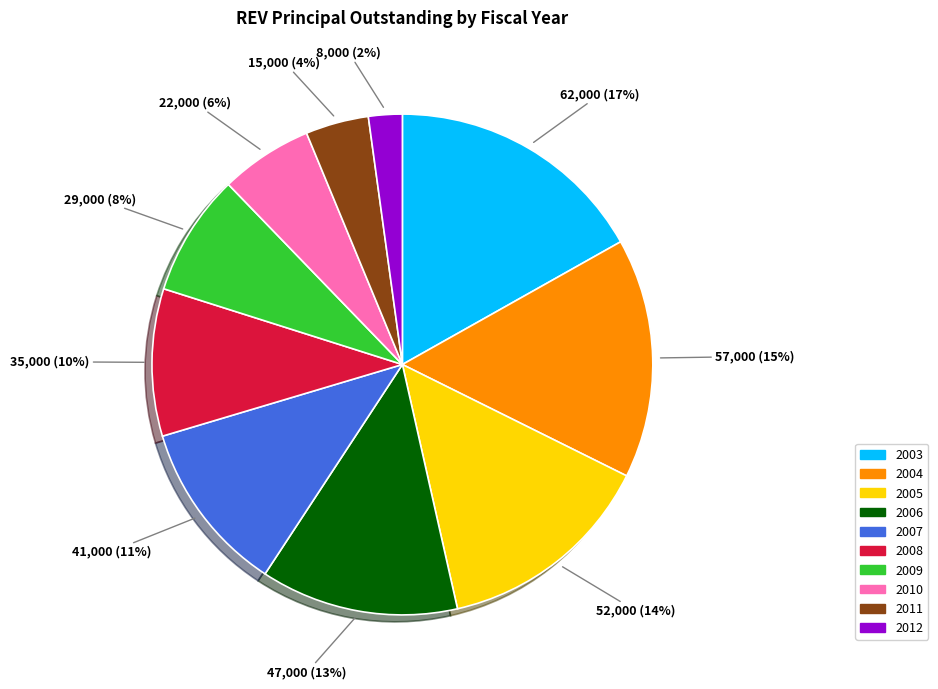

Does 2010 account for over 50% of the chart?

No